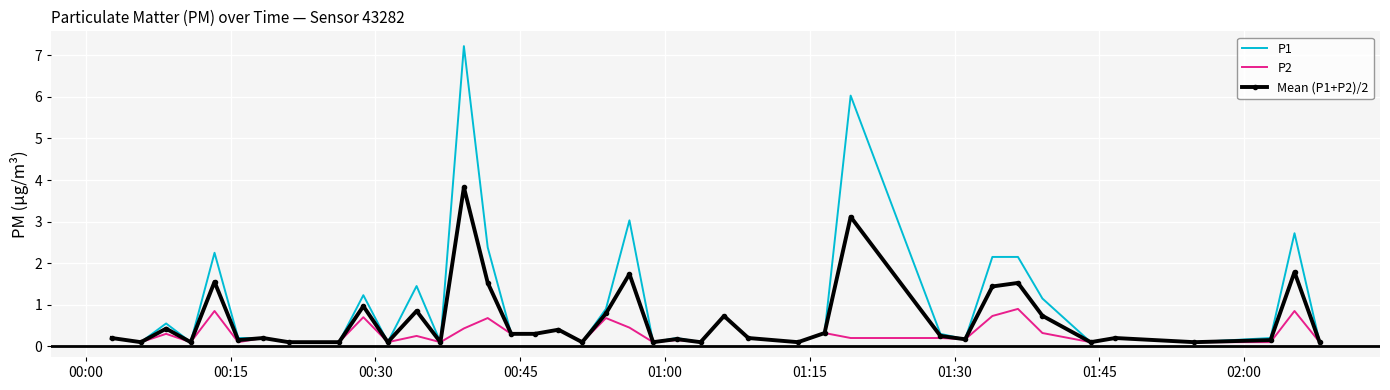

What is the maximum value for P1?

7.2